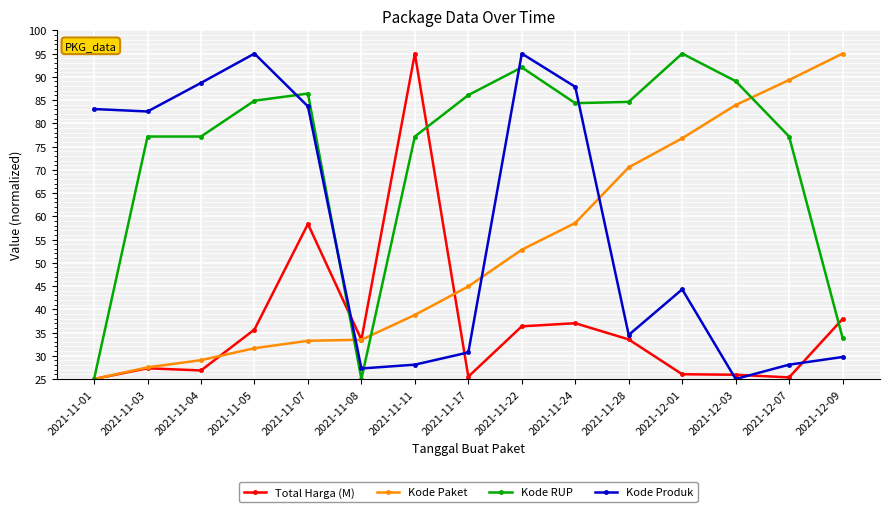

What is the average value of the Kode RUP series?

73.0